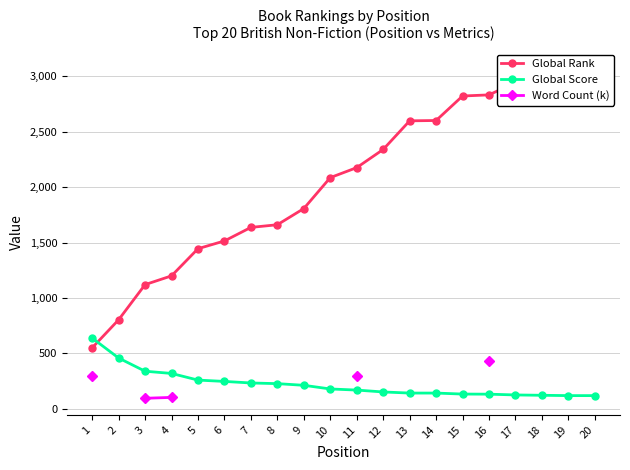

What are all the series names shown in the legend?

Global Rank, Global Score, Word Count (k)